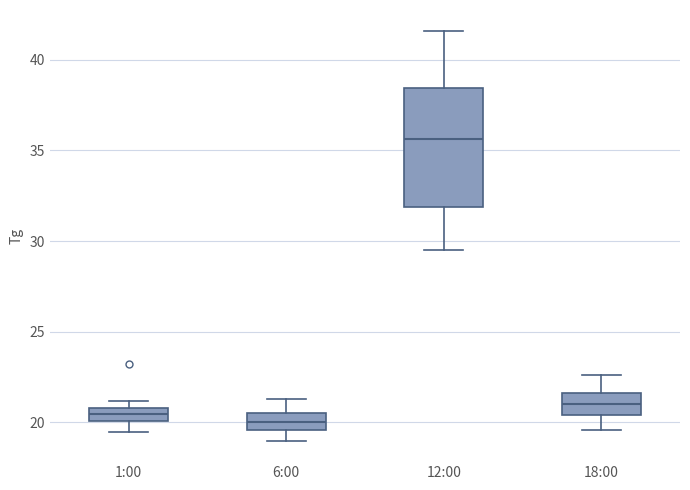

Where does the median line of the box for 18:00 sit on the y-axis? The values are not printed on the chart, so give them approximately, as read against the axis.

21.0